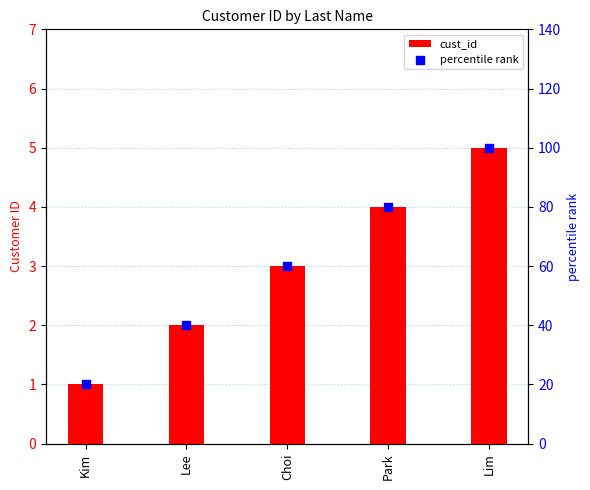

Which series reaches the minimum Y coordinate?

cust_id